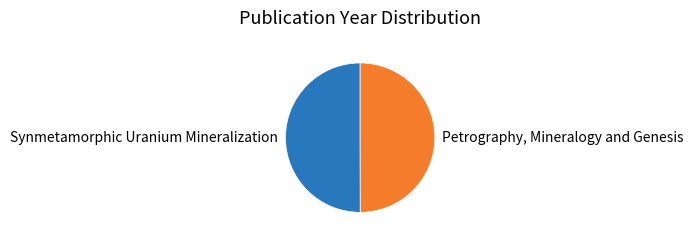

The Petrography, Mineralogy and Genesis slice represents 50% of the pie. True or false?

True